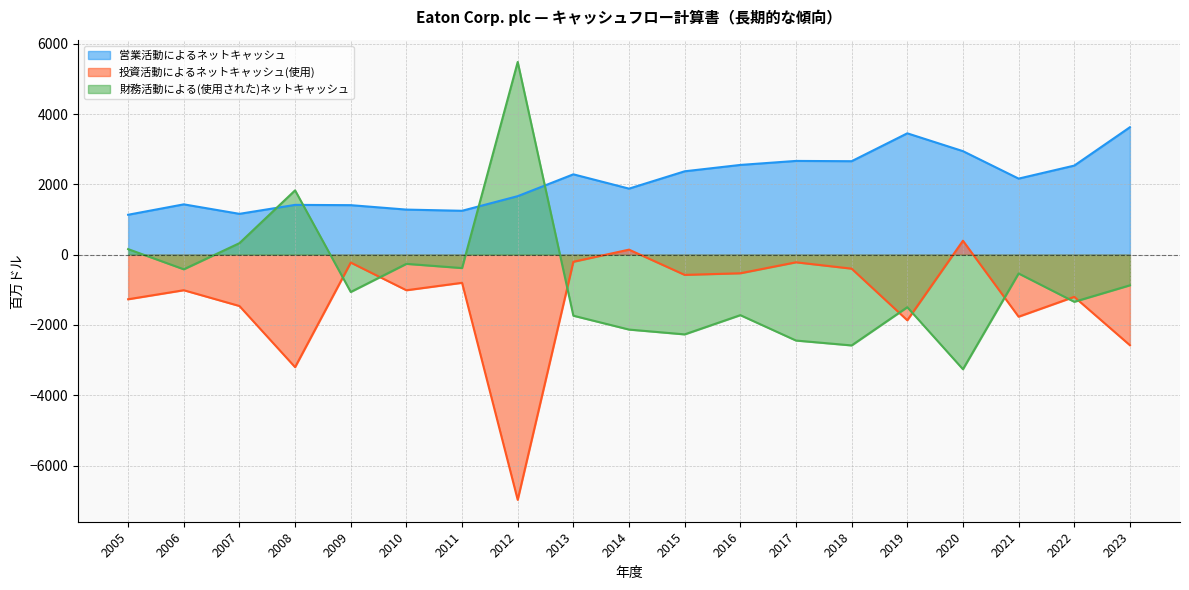

What is the value of the 営業活動によるネットキャッシュ point at the 16th from the left?

2944